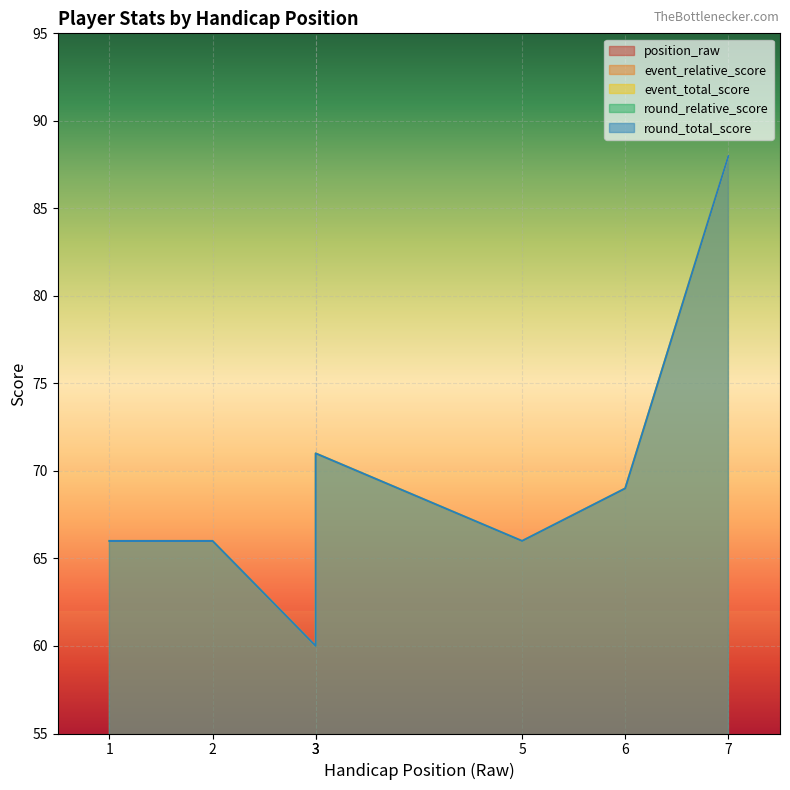

How many values in the event_total_score series exceed 66?

3